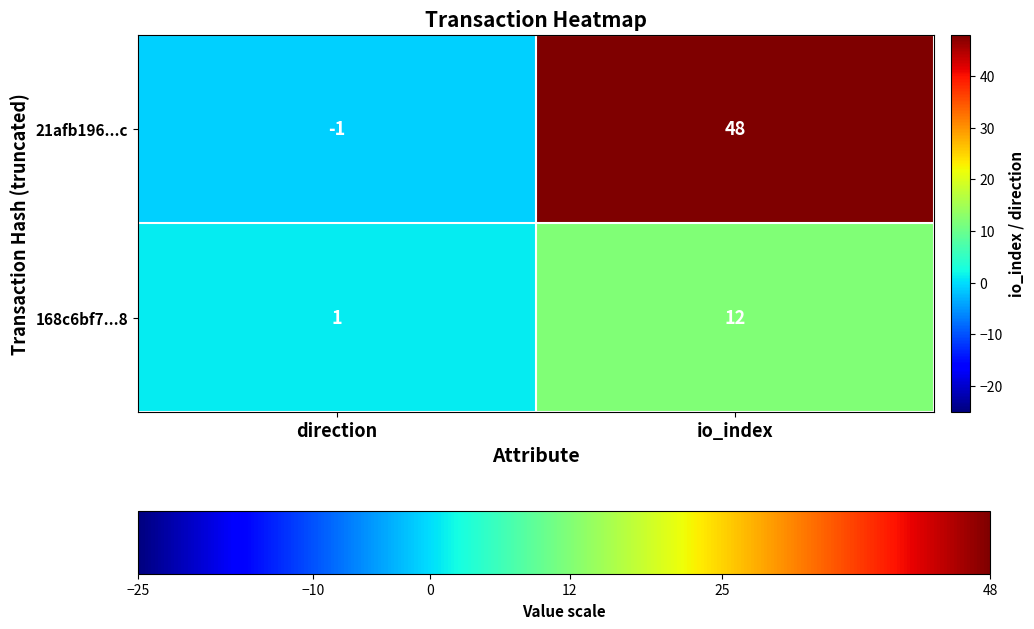

What is the maximum value shown in the chart?

48